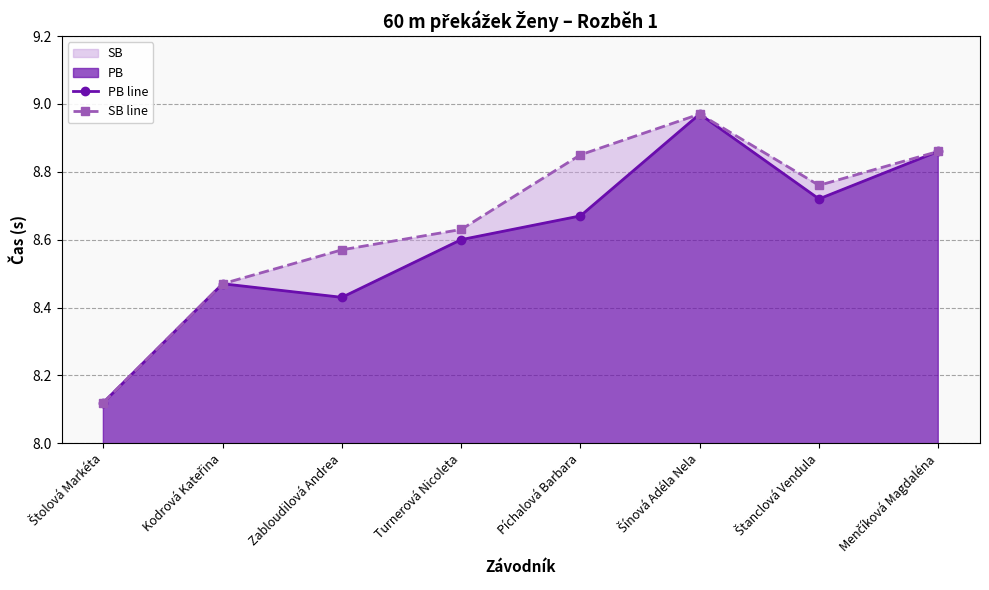

Where is the first local maximum for SB line?

Šínová Adéla Nela